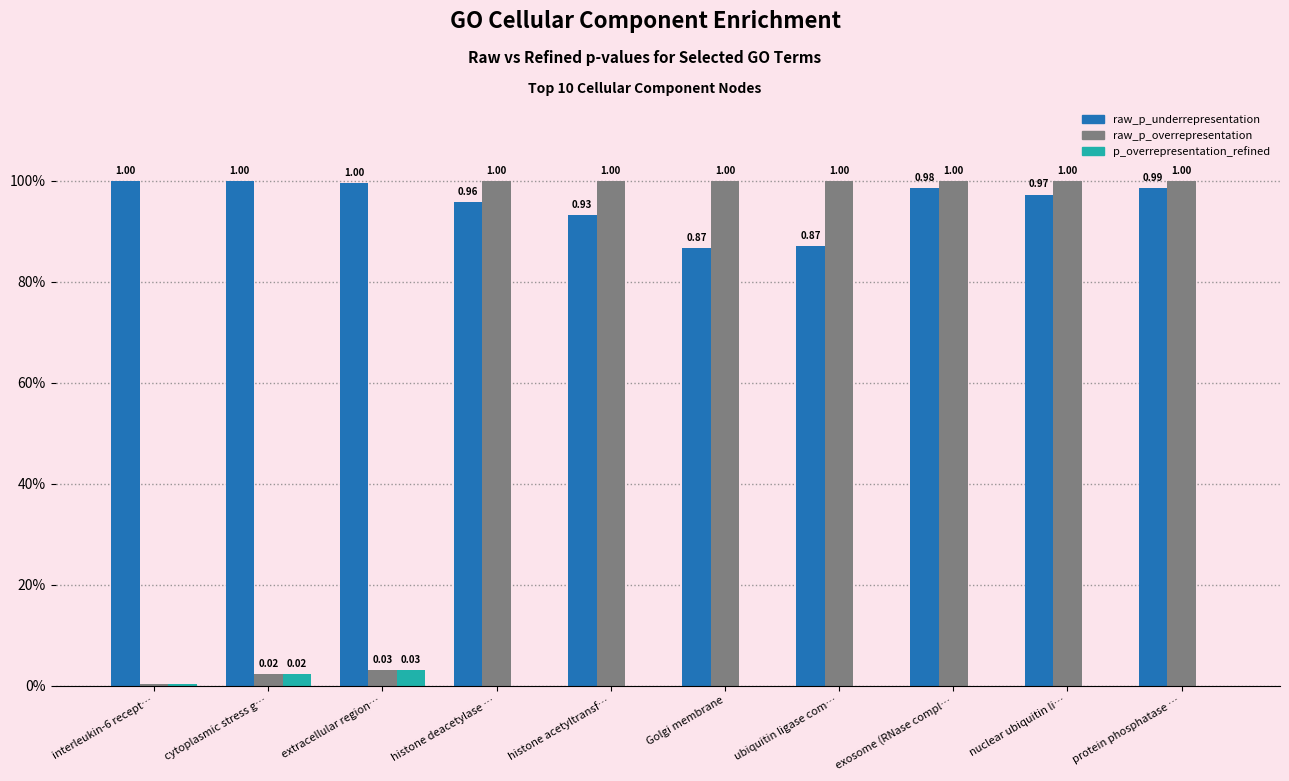

At which category is the sum across all series the highest?

protein phosphatase …